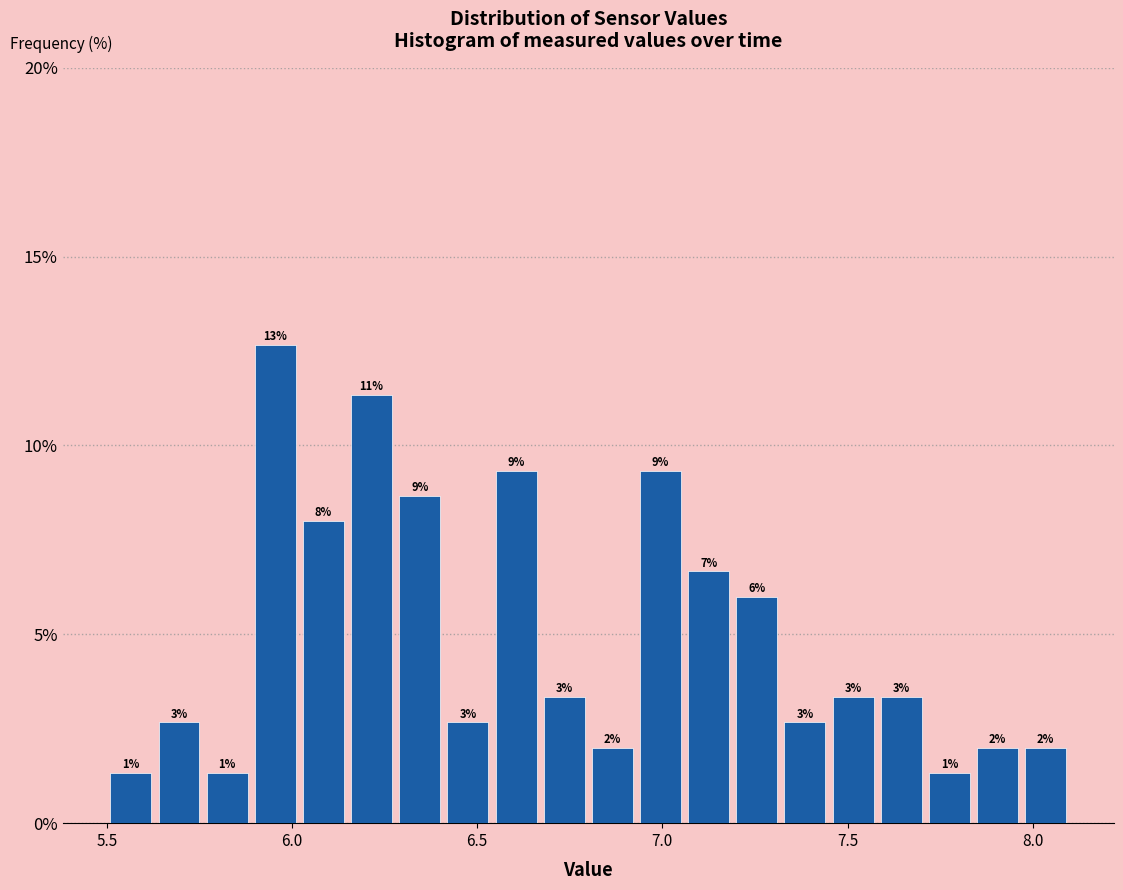

Around what value on the x-axis is the tallest bar? Give the approximate position of its centre, as read against the axis.

5.95